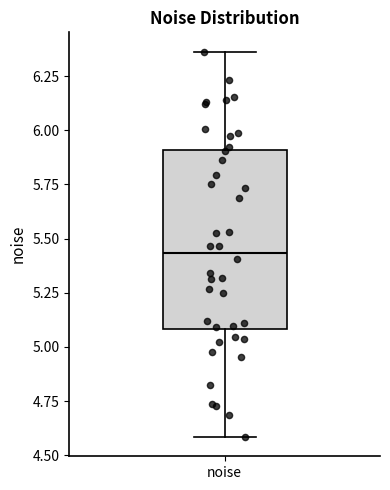

Transcribe this box plot: give where the median line is, the range the box spans, and where the two whiskers end, as read against the y-axis. The values are not printed on the chart, so give them approximately, as read against the axis.

median 5.45, box 5.10 to 5.90, whiskers 4.60 to 6.35